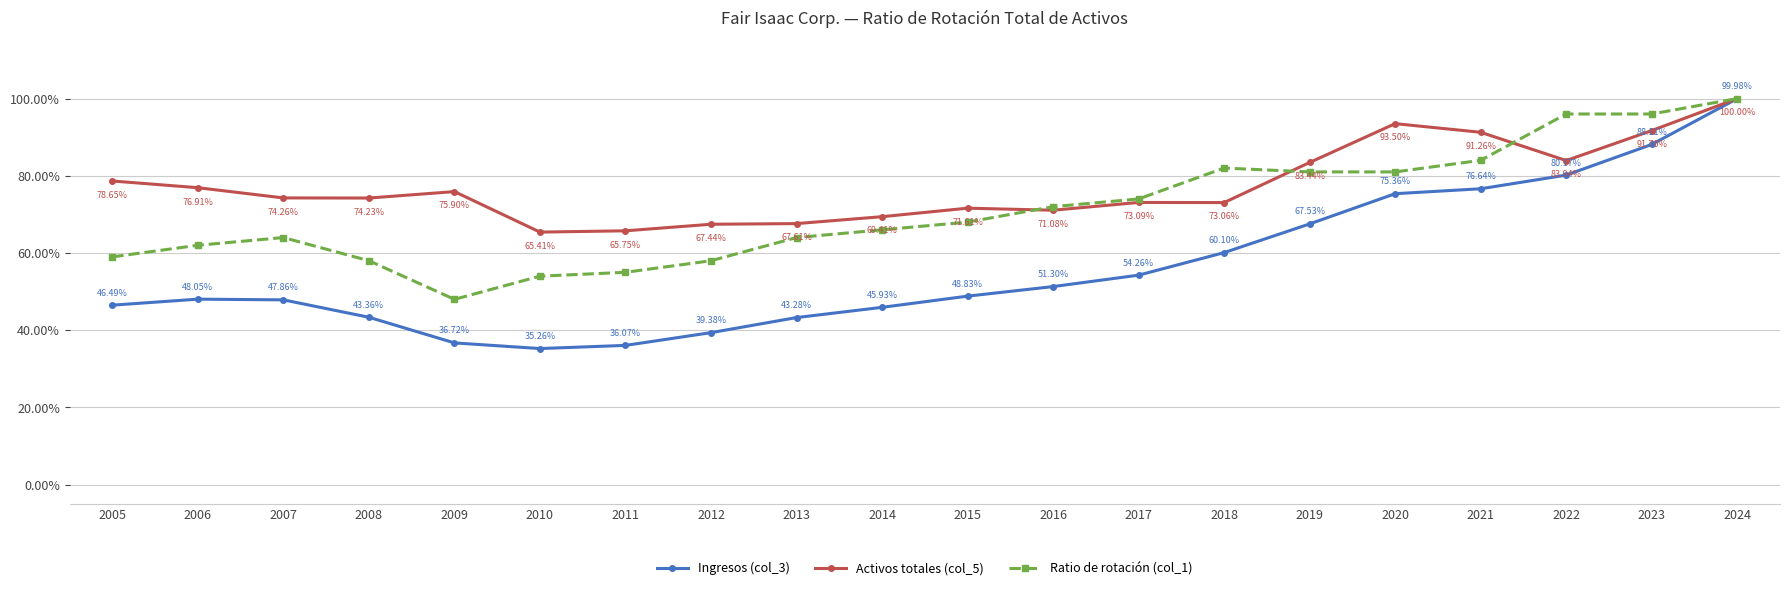

True or false: Ingresos (col_3) and Activos totales (col_5) cross at least once.

False